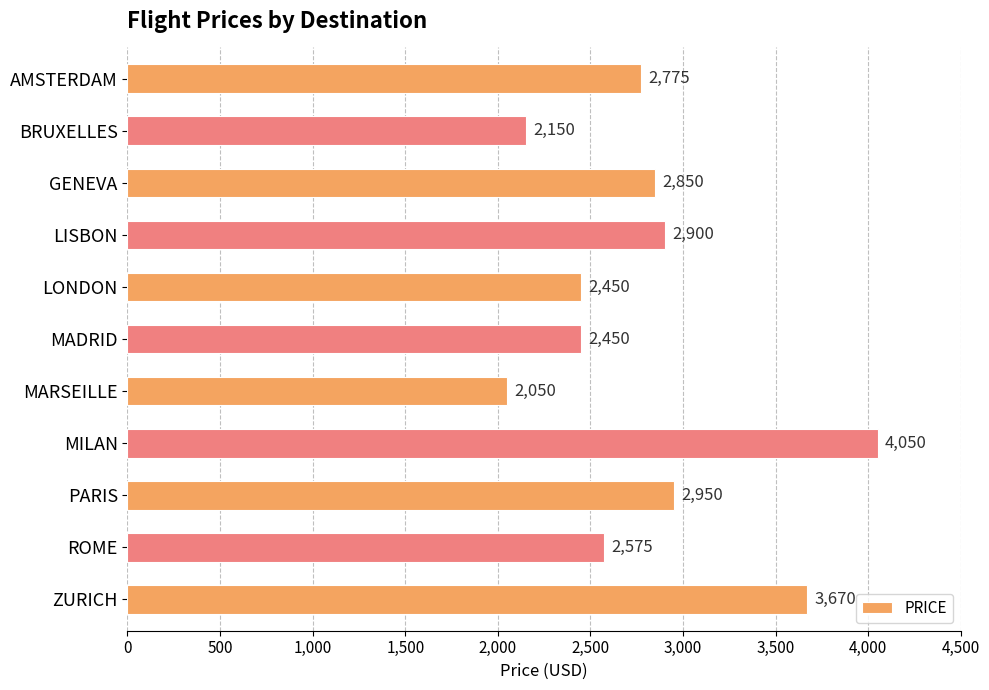

What is the average value?

2806